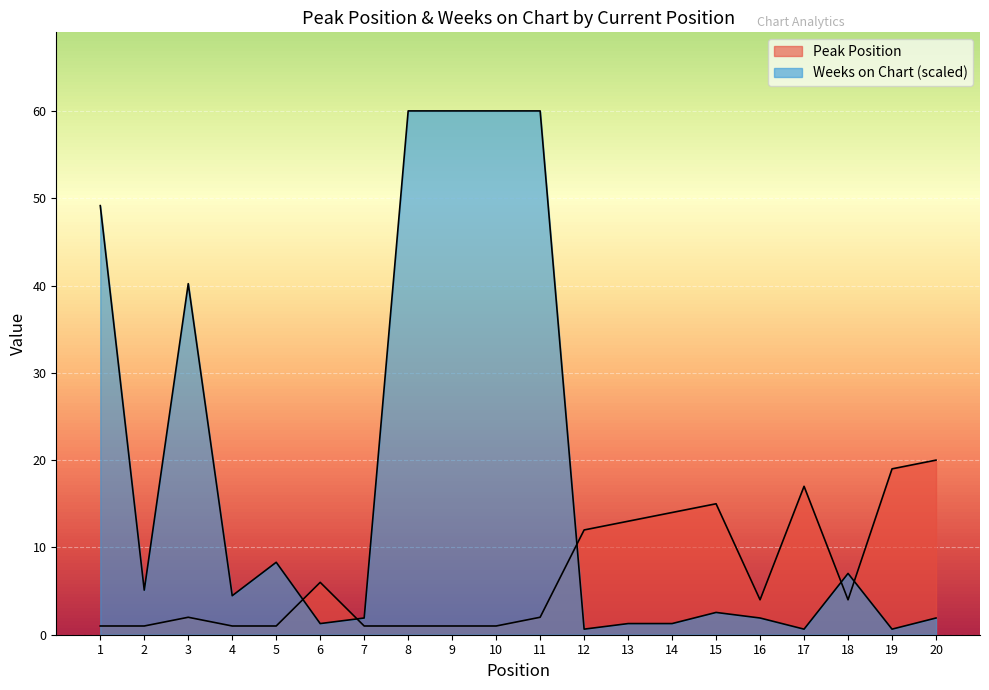

What is the total value across all series at 8?

61.0